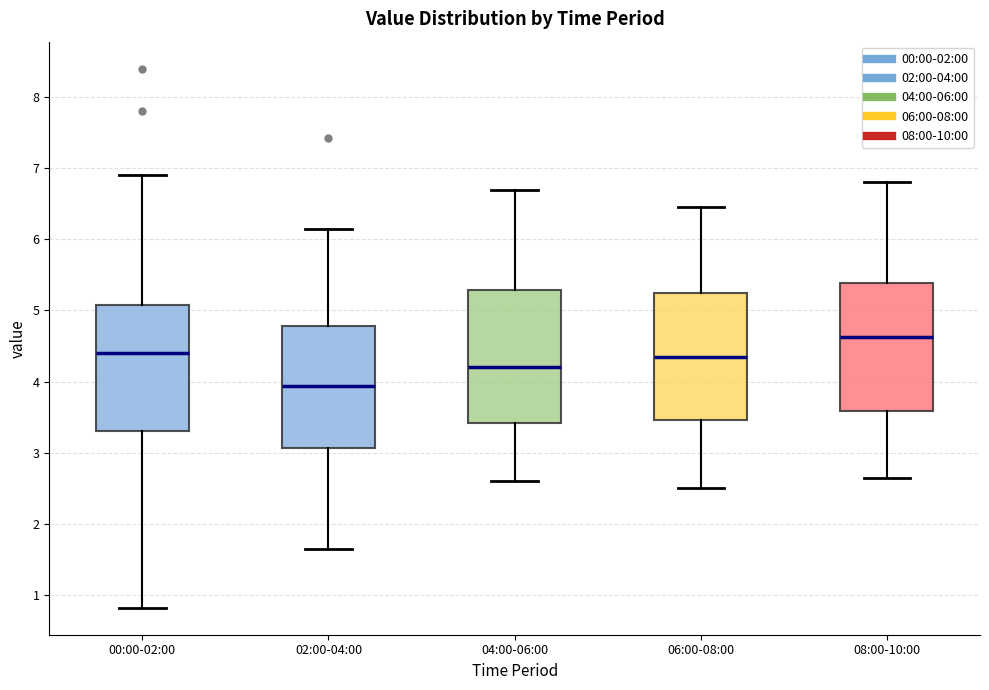

Where is the upper edge of the box for 00:00-02:00 on the y-axis? The values are not printed on the chart, so give them approximately, as read against the axis.

5.1